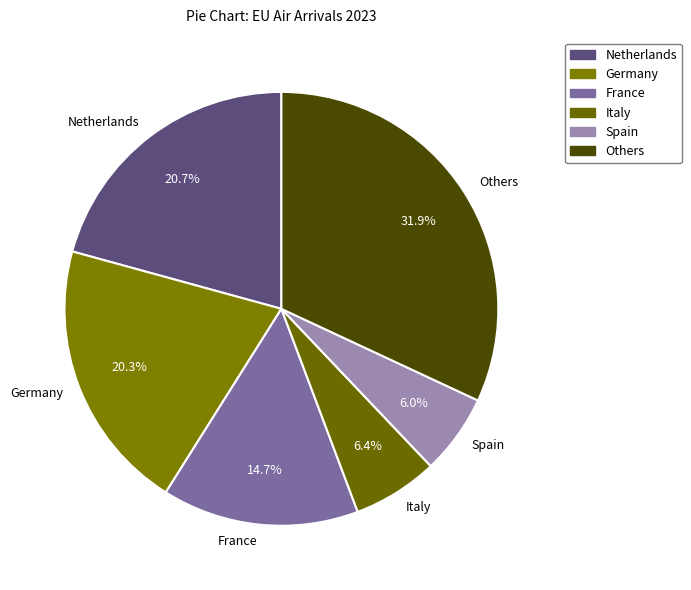

Which category has the biggest portion of the pie?

Others